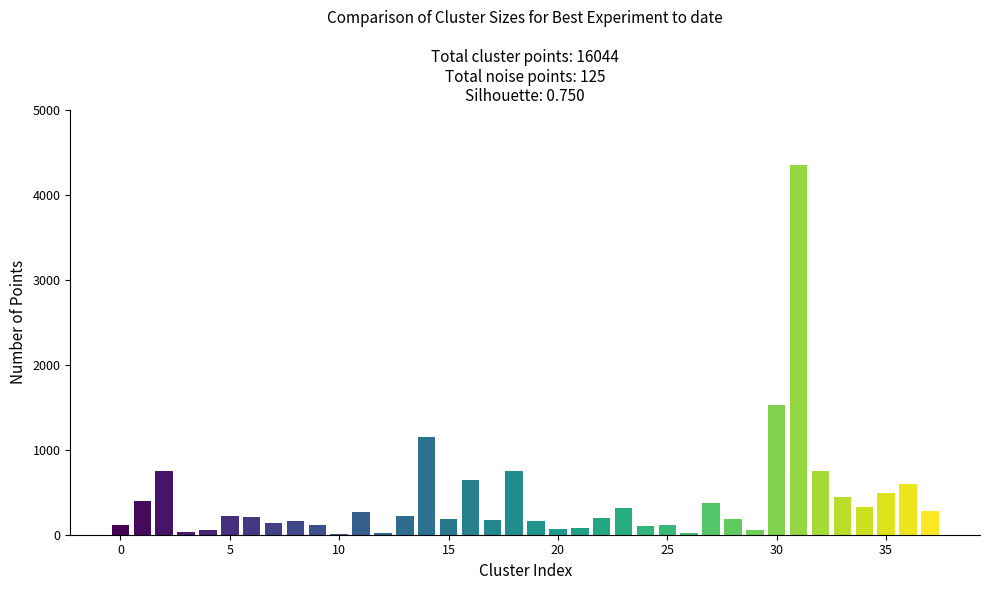

What is the greatest value displayed?

4350